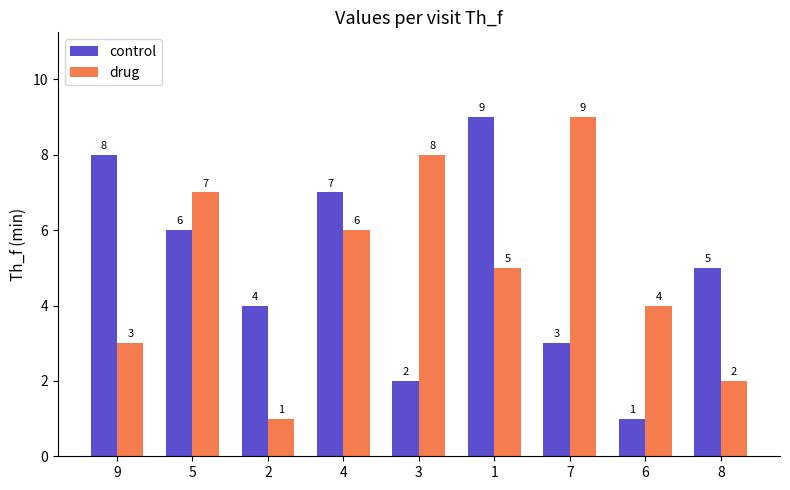

What is the value of the drug bar at the 7th from the left?

9